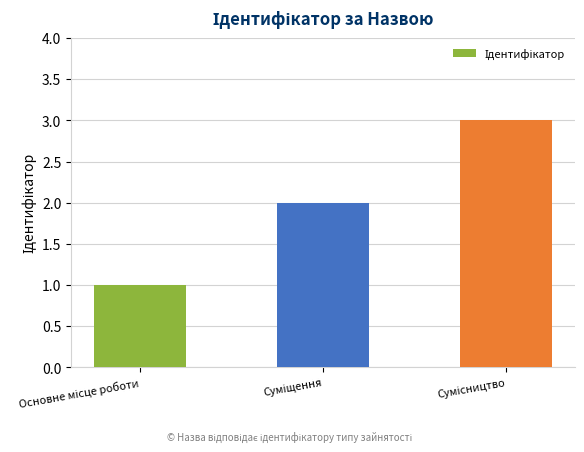

What is the maximum value shown in the chart?

3